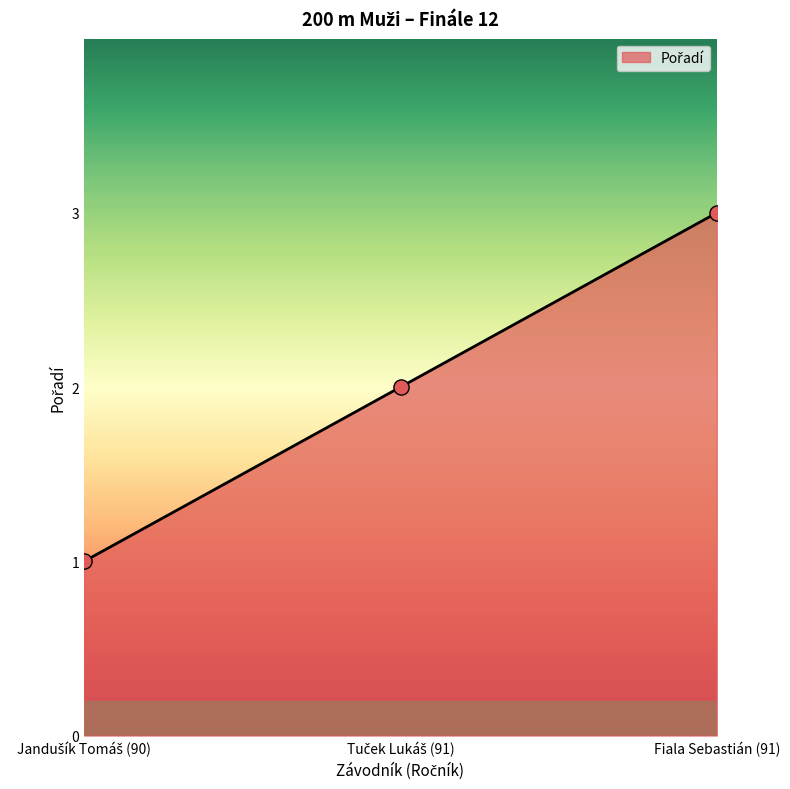

The value at Fiala Sebastián (91) is 2. True or false?

False